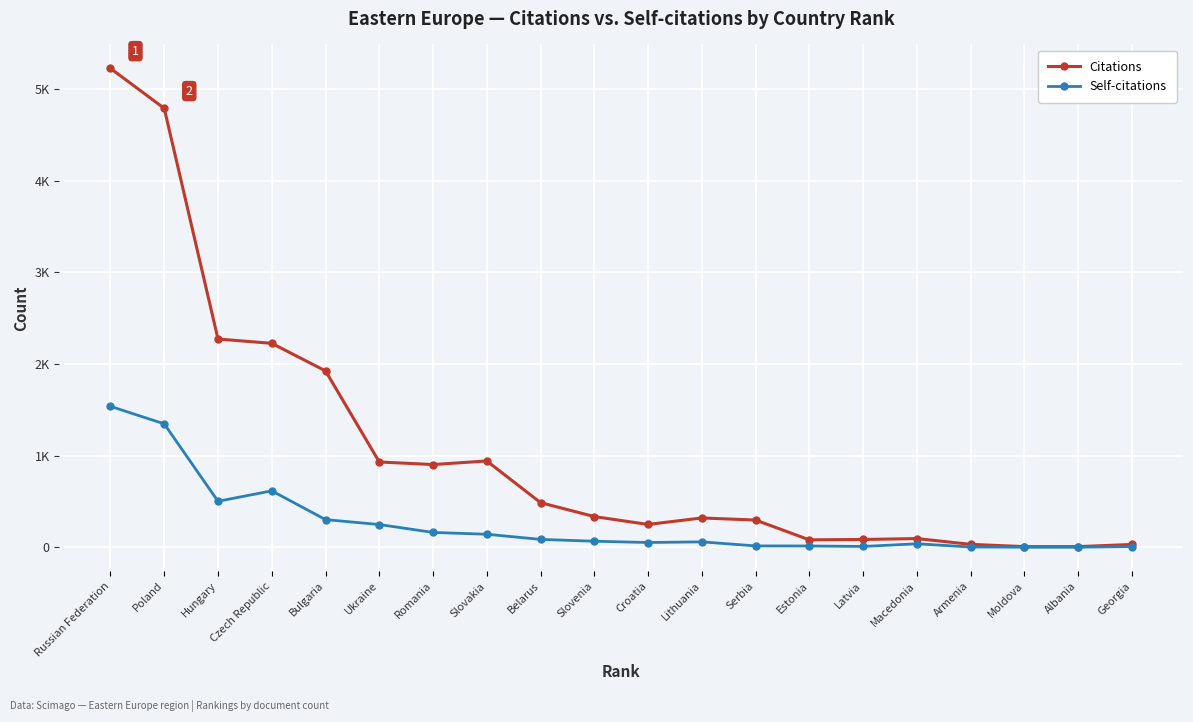

Does the chart have visible grid lines?

Yes